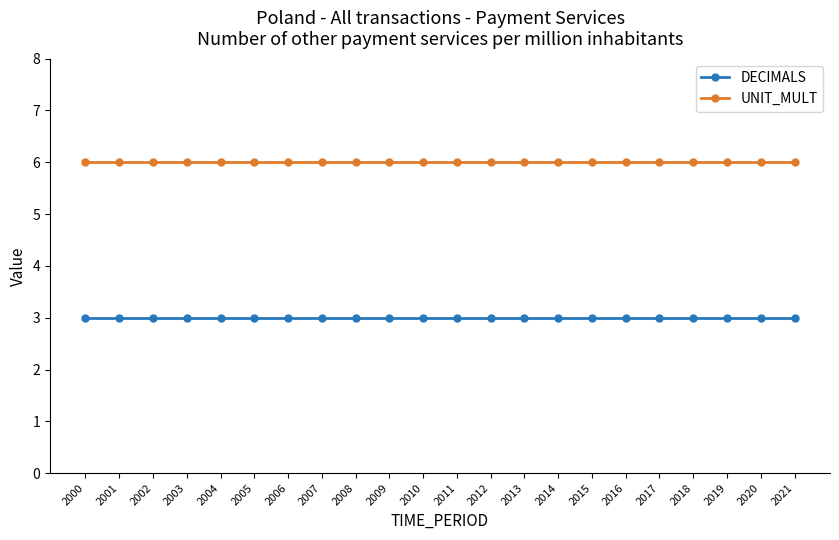

What is the sum of the UNIT_MULT values at 2008 and 2004?

12